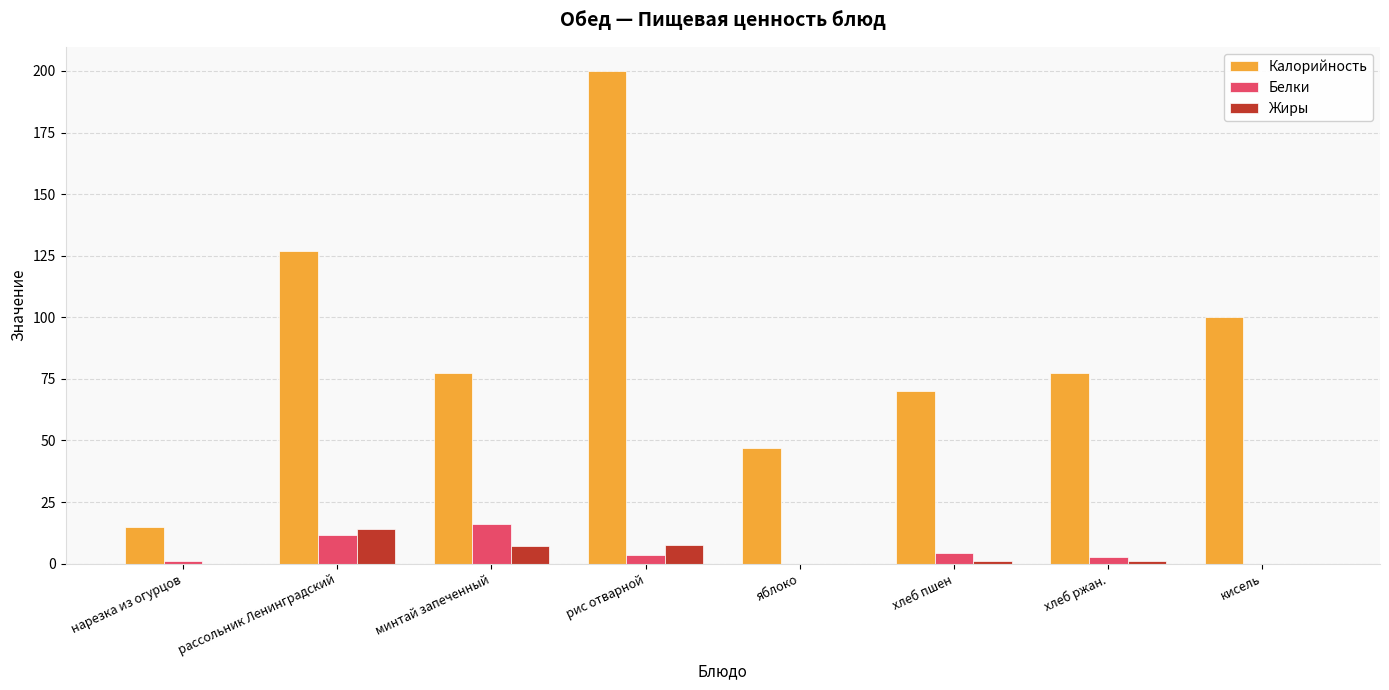

What is the average value of the Белки series?

4.9